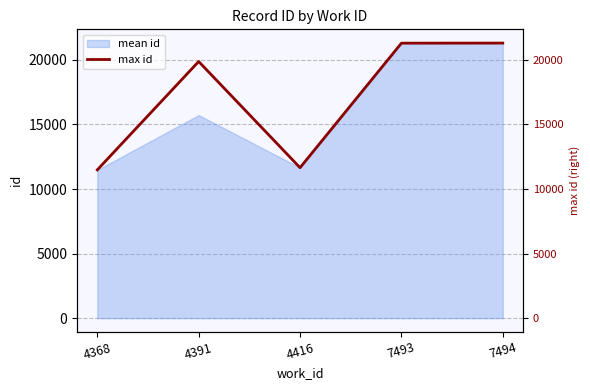

What is the change in value from 4391 to 7493?

+1421